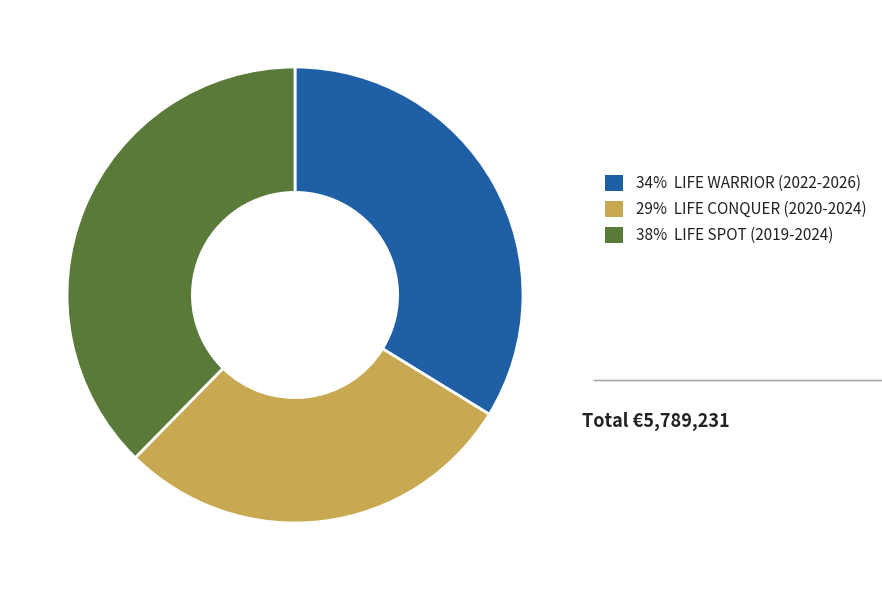

Is there a majority slice in this chart?

No